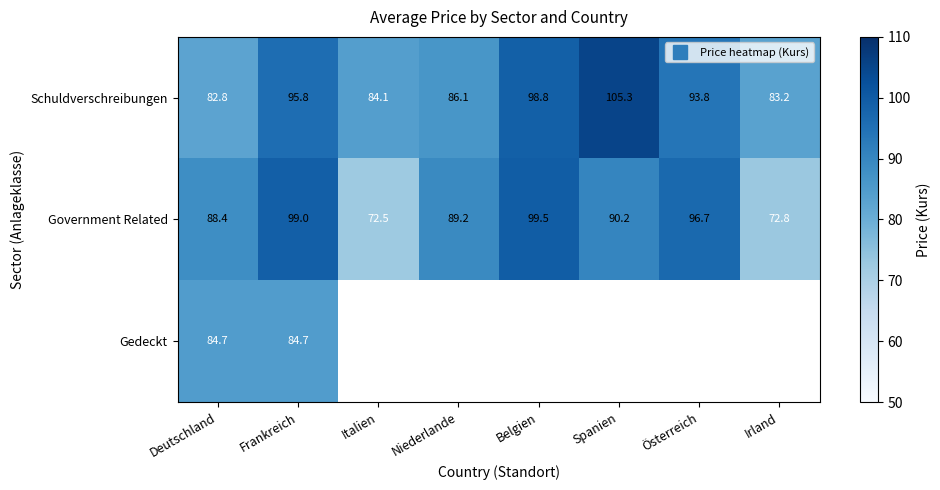

What is the spread (max minus min) of values at Belgien?

0.7